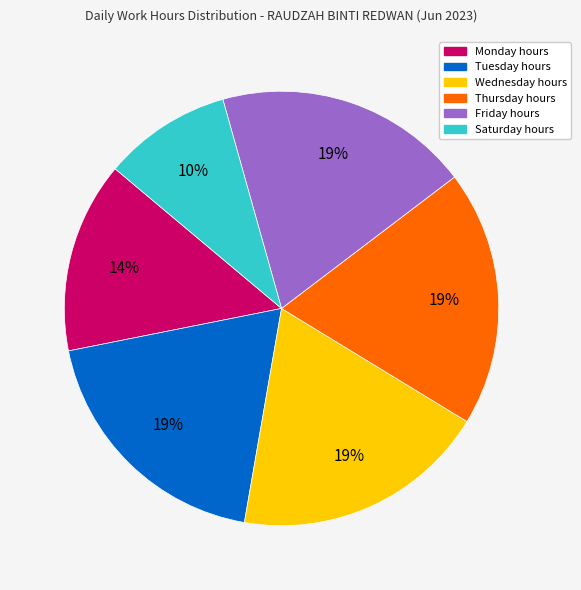

Approximately how many times larger is the value at Wednesday hours compared to Tuesday hours?

1.0